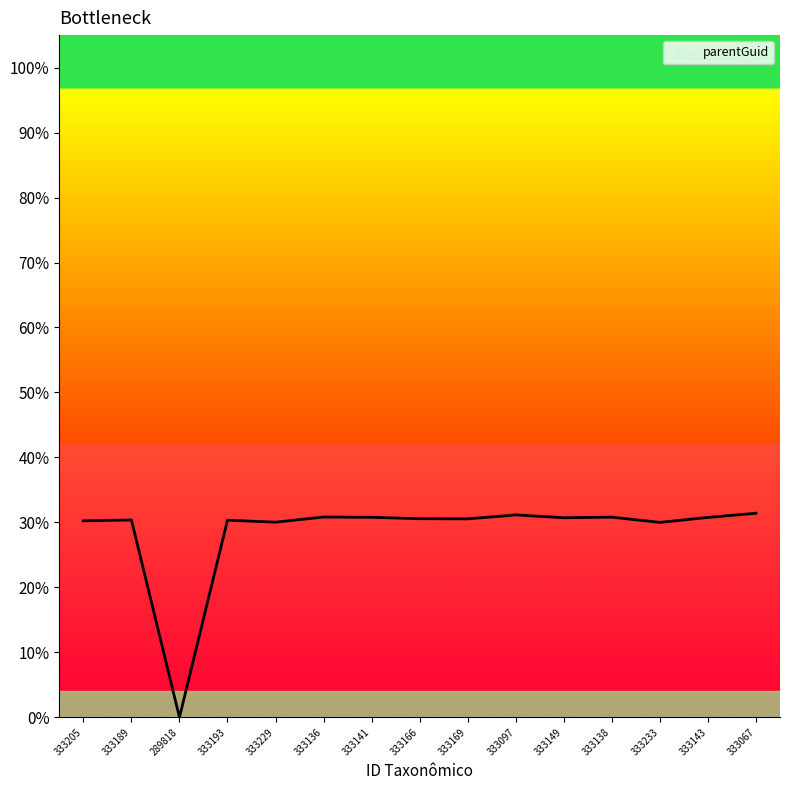

What is the greatest value displayed?

0.3